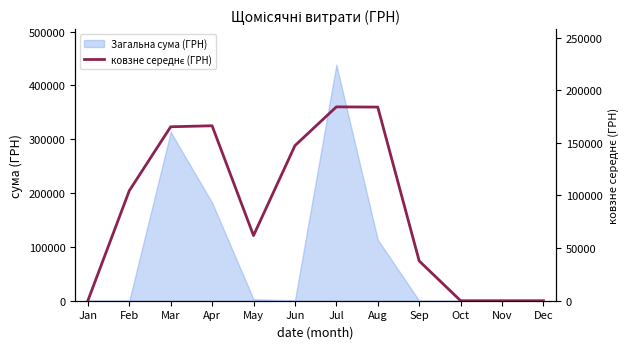

How many interior local valleys (lower than both neighbors) does the data have?

1